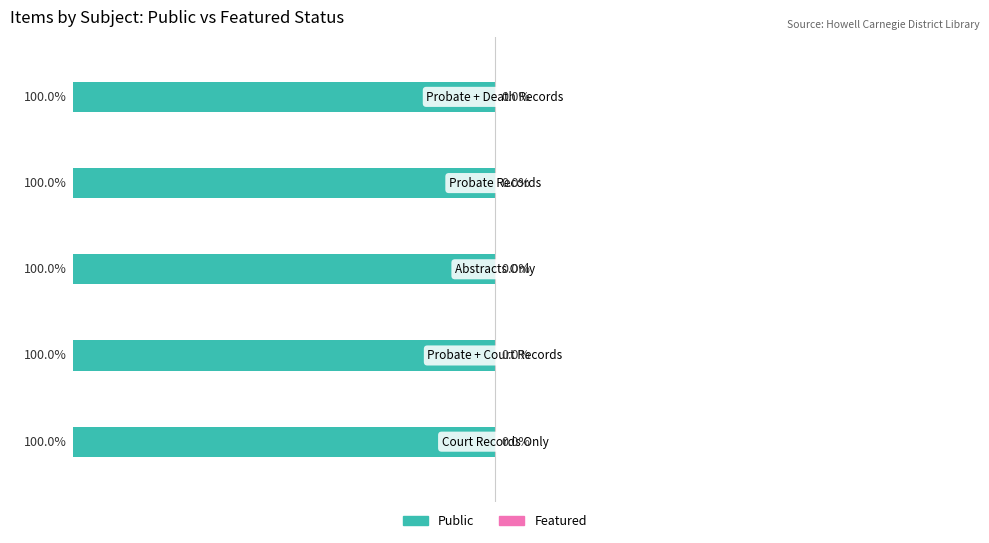

The public series shows 1 at Abstracts^^Court records. True or false?

False